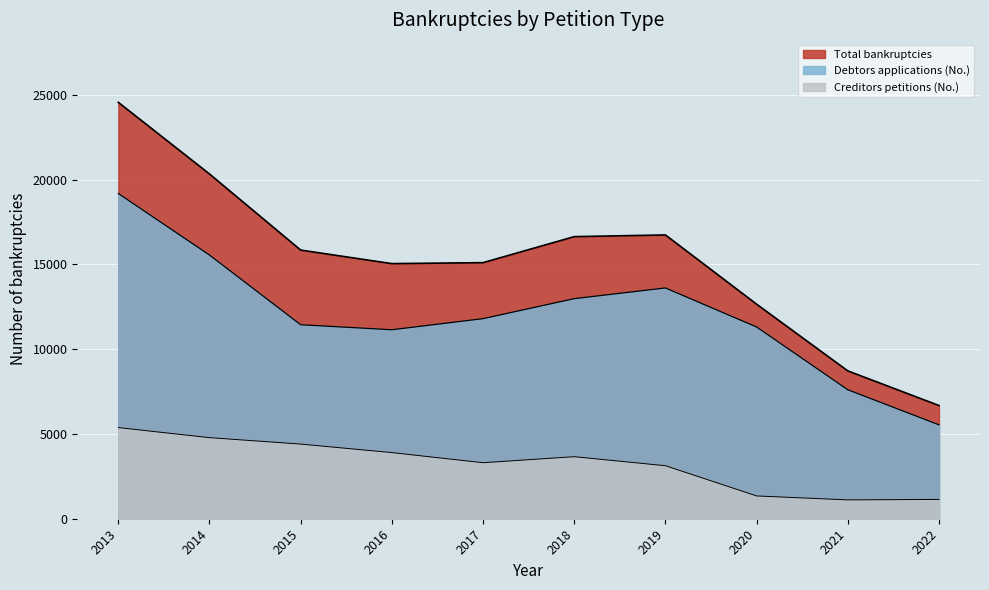

What is the value of the Creditors petitions (No.) point at the 5th from the left?

3304